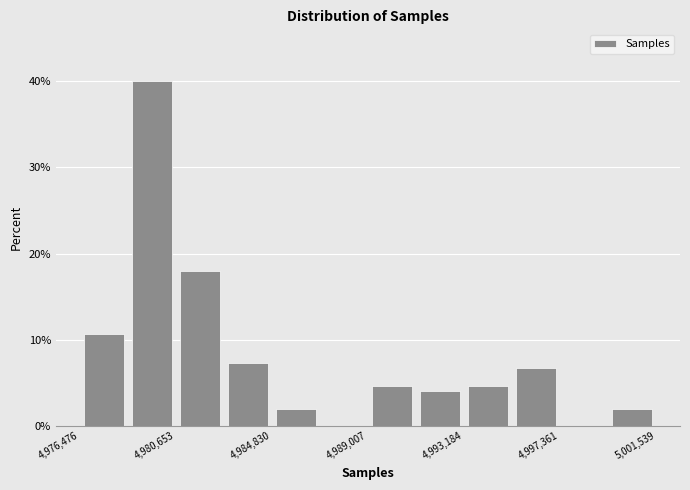

Reading left to right, list every bar in this chart as the range it spans on the x-axis followed by its height. Neither the bar edges nor the heights are printed on the chart, so give them approximately, as read against the axes.

4976500 to 4978500: 11
4978500 to 4980500: 40
4980500 to 4982500: 18
4982500 to 4985000: 7
4985000 to 4987000: 2
4987000 to 4989000: 0
4989000 to 4991000: 5
4991000 to 4993000: 4
4993000 to 4995500: 5
4995500 to 4997500: 7
4997500 to 4999500: 0
4999500 to 5001500: 2